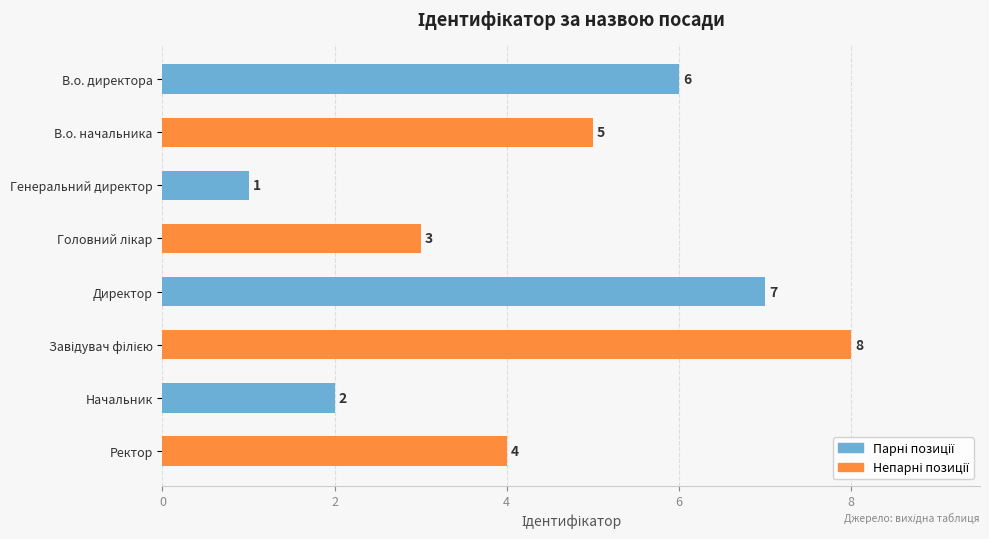

What is the difference between the second highest and minimum values?

6